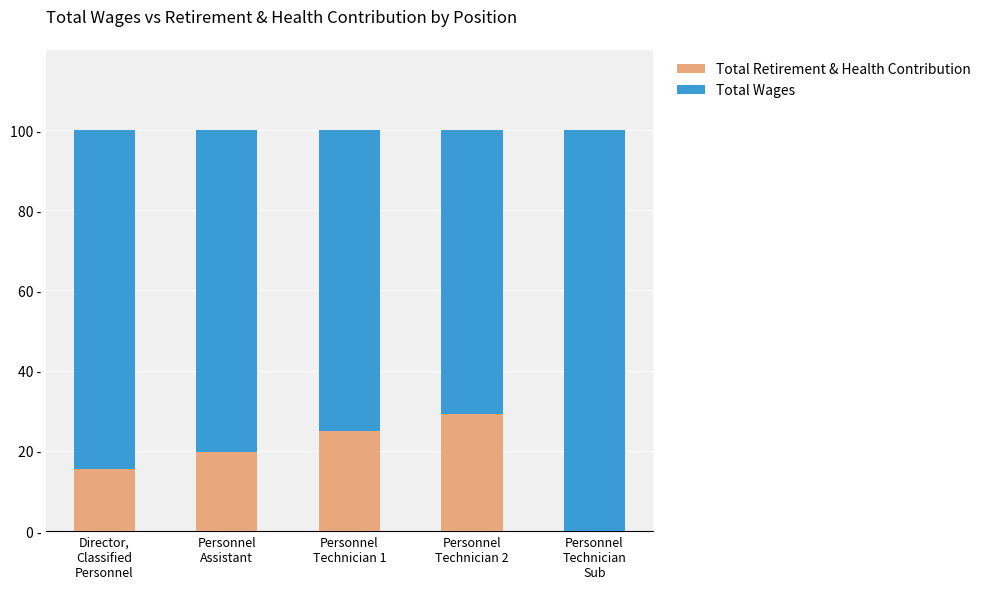

Which series has the largest range (max minus min)?

Total Wages